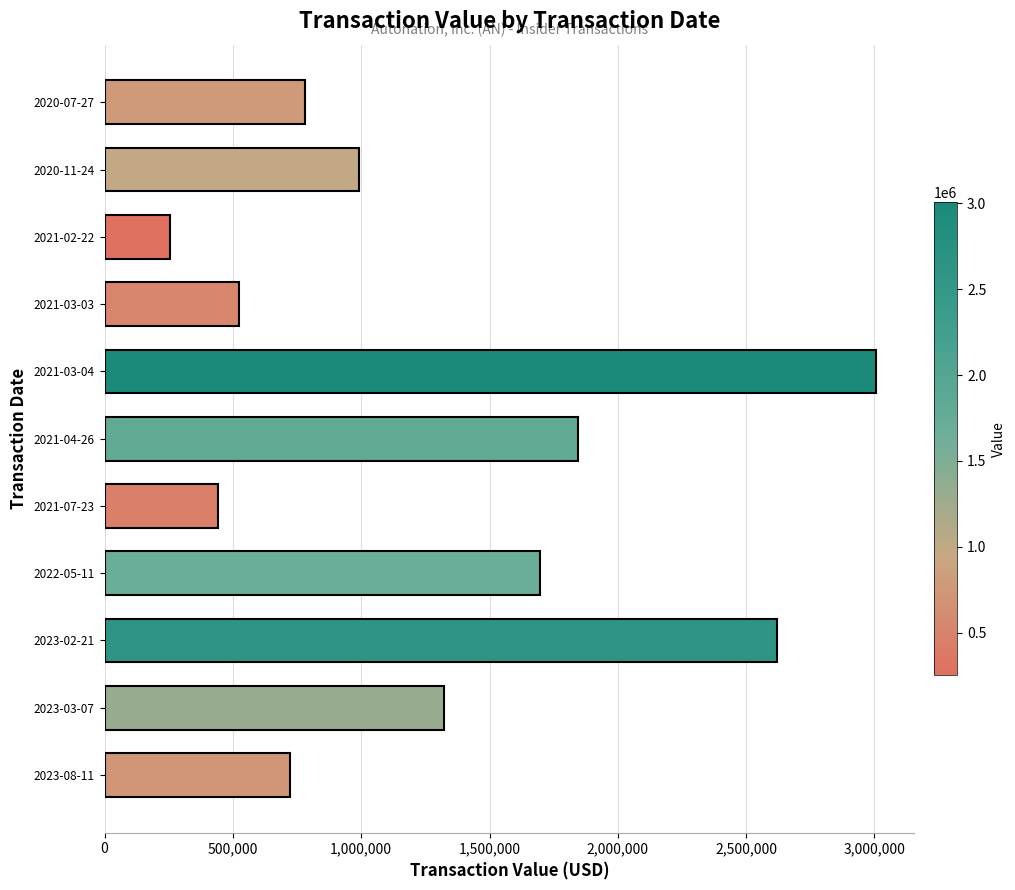

List the labels in order of value, smallest first.

2021-02-22, 2021-07-23, 2021-03-03, 2023-08-11, 2020-07-27, 2020-11-24, 2023-03-07, 2022-05-11, 2021-04-26, 2023-02-21, 2021-03-04